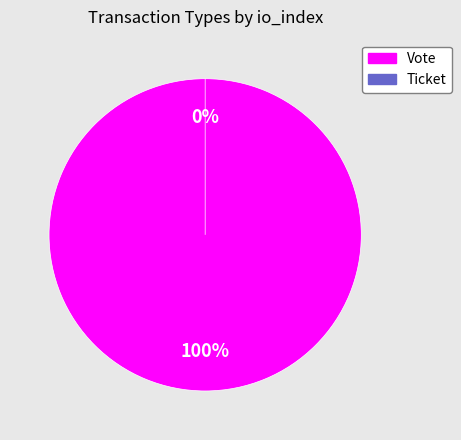

To the nearest percent, what is the combined percentage of Ticket and Vote?

100%